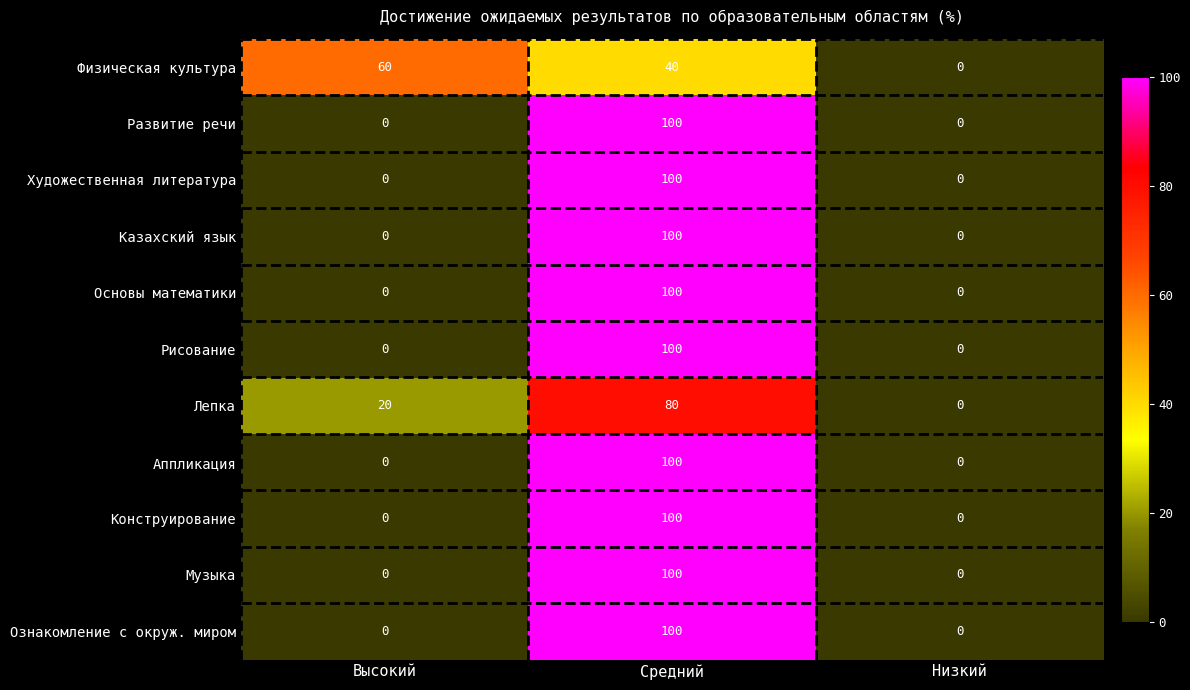

At how many categories does at least one series exceed 21?

2